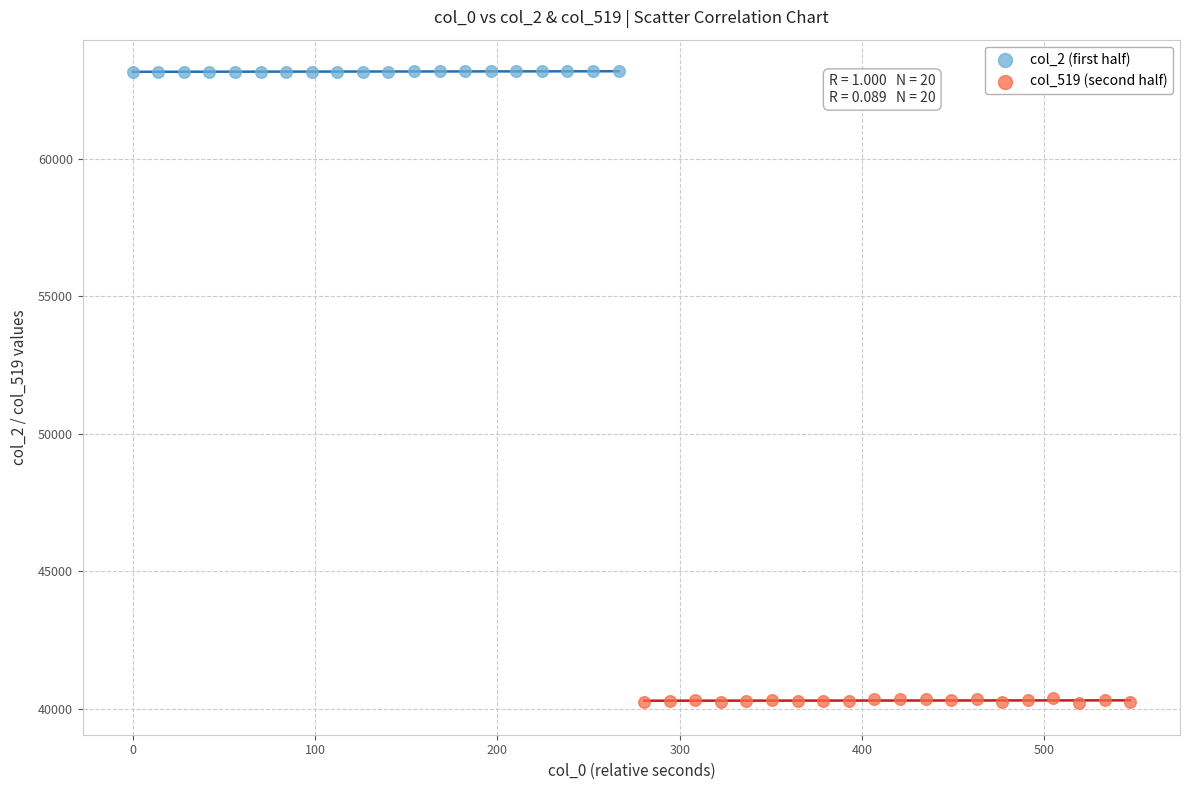

Which series reaches the minimum Y coordinate?

col_519 (second half)